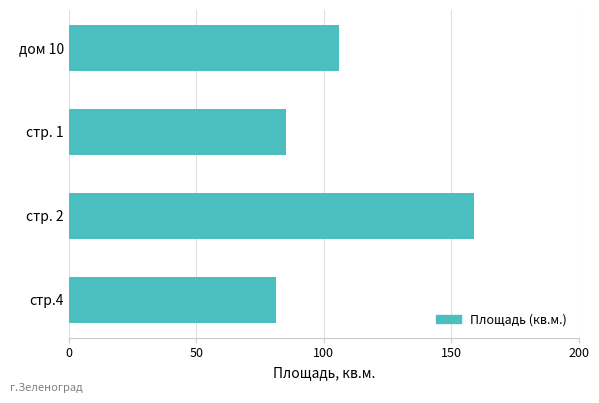

Reading top to bottom, what are all the values shown in this chart?

106.1	85.1	158.9	81.2